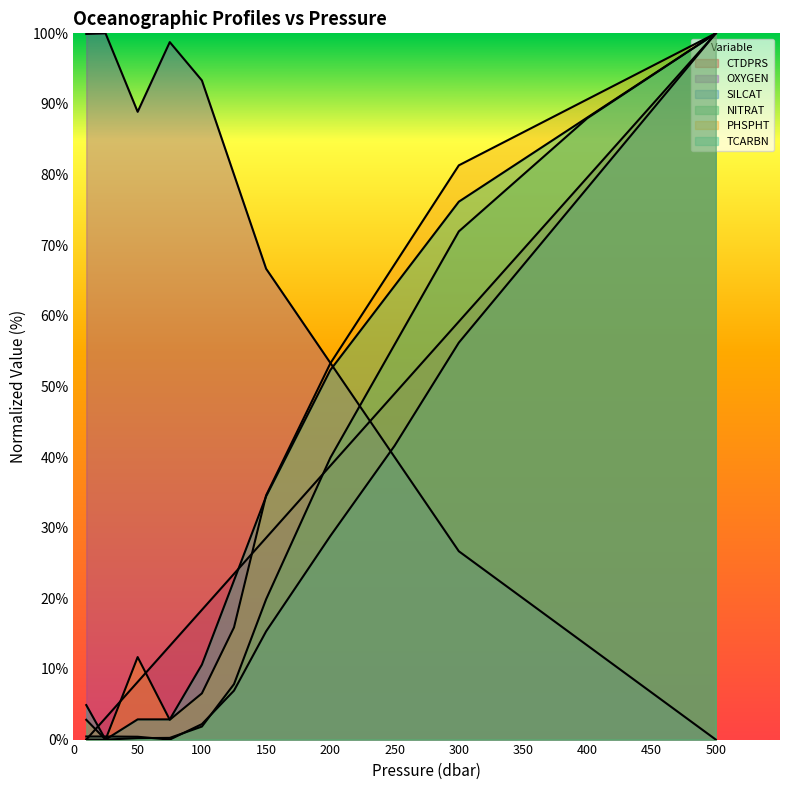

What is the sum of all CTDPRS values?

421.4